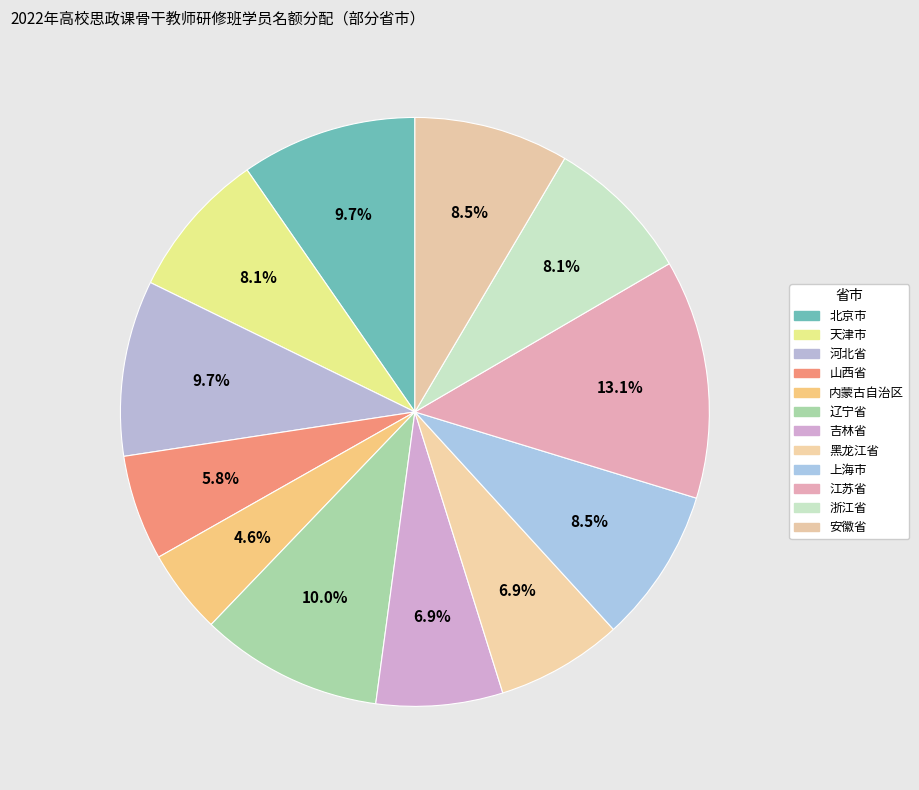

To the nearest percent, what percentage of the pie is 山西省?

6%